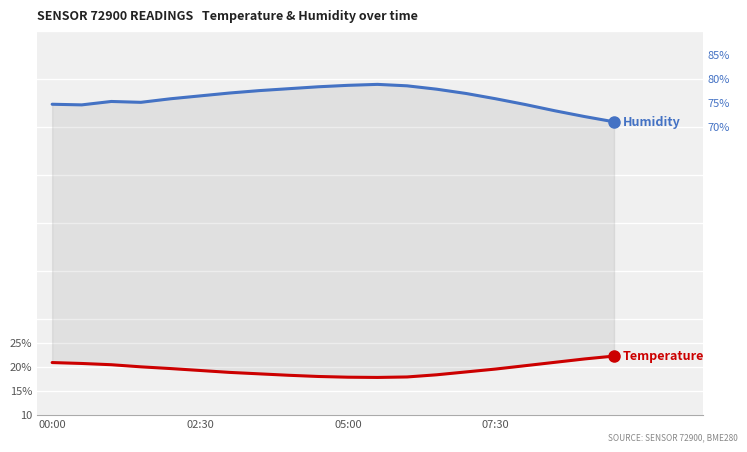

How many lines are shown in the chart?

2